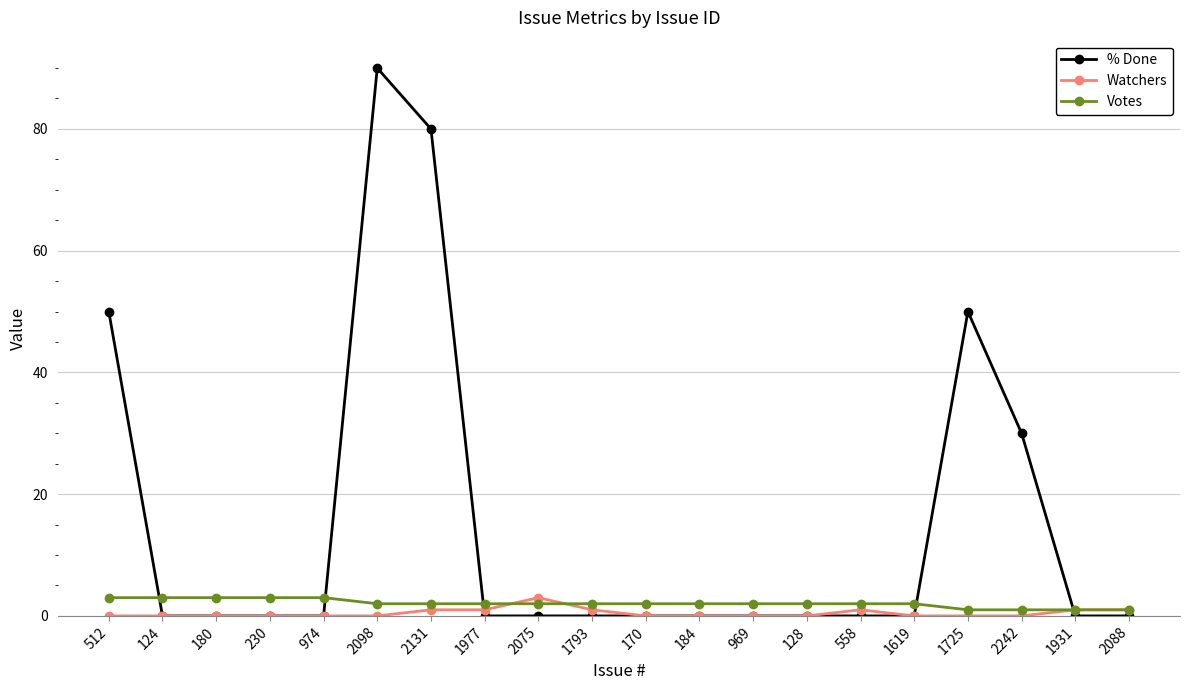

What is the difference between the Votes values at 974 and 184?

1